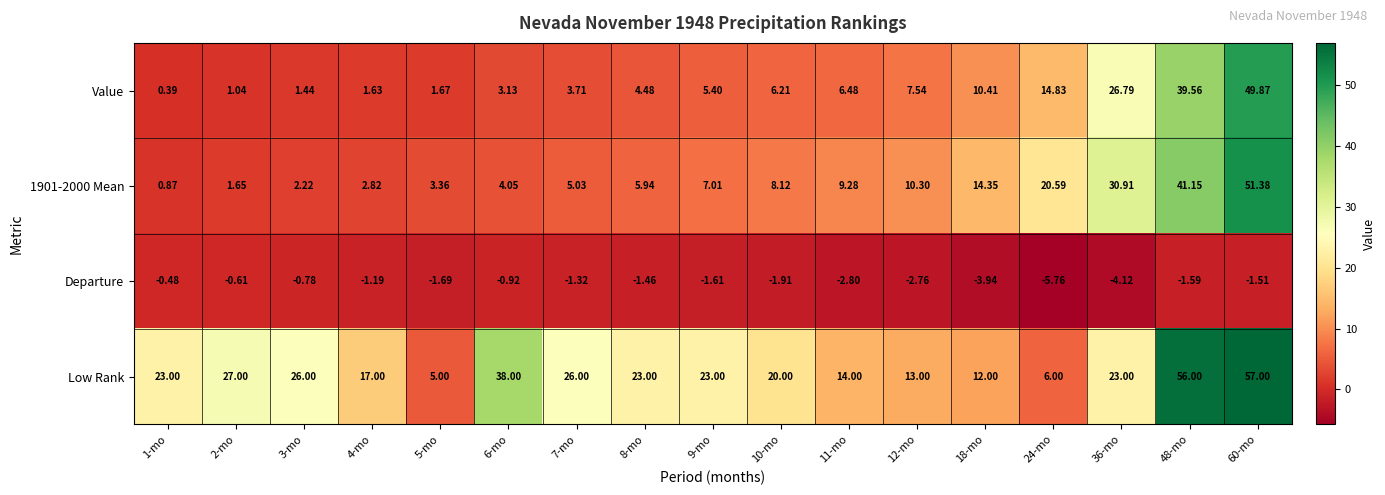

At which category is the sum across all series the highest?

60-mo